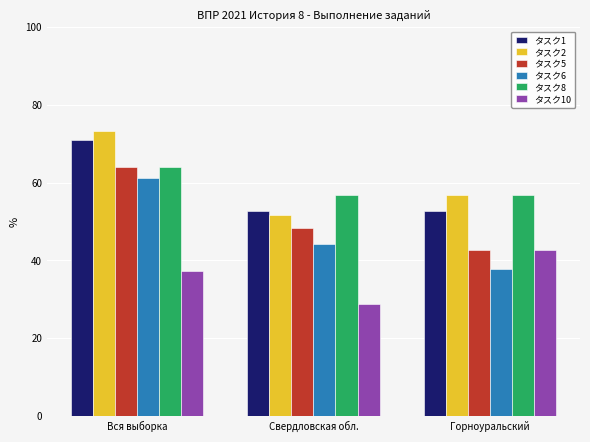

Count the number of categories in the chart.

3